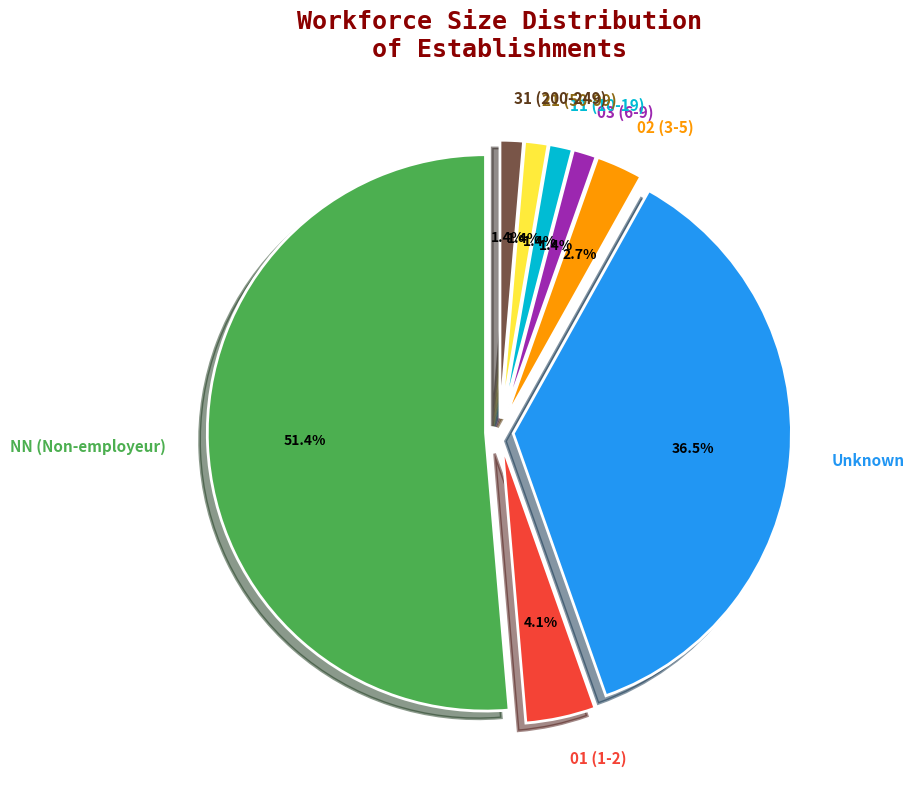

How many segments does this pie chart have?

8